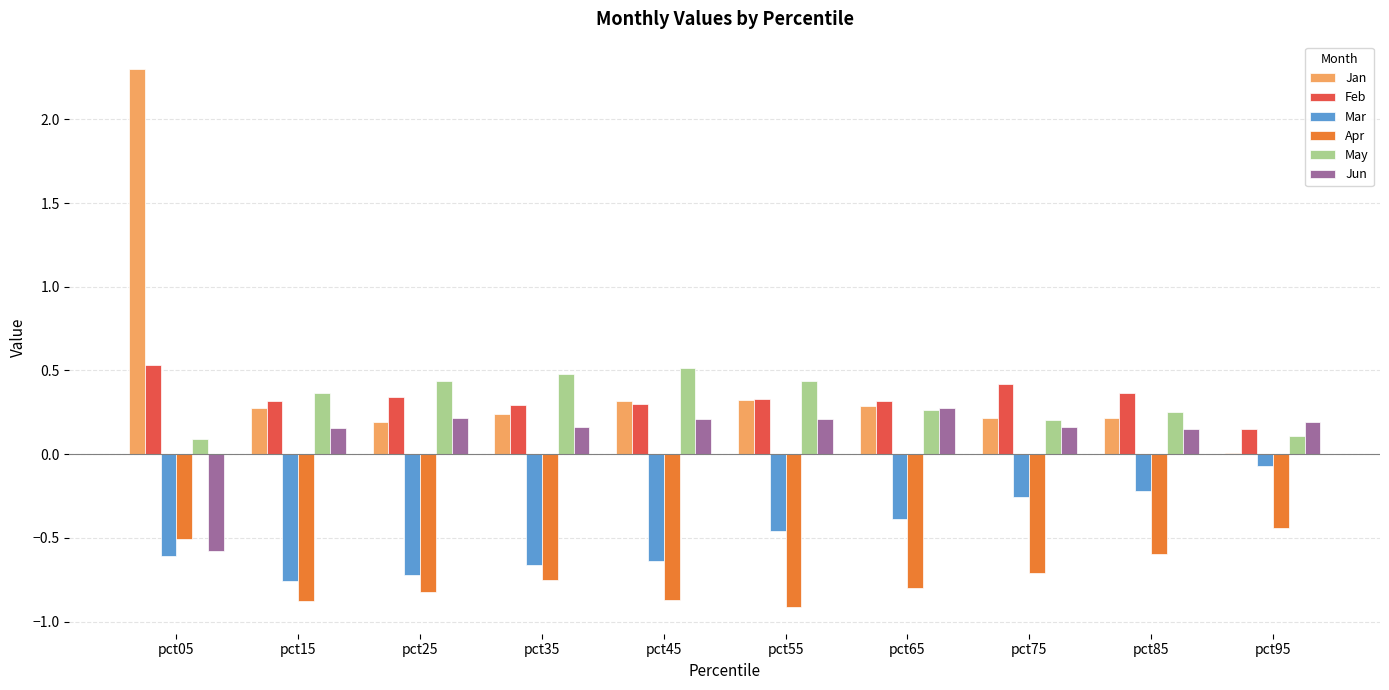

What is the sum of all Mar values?

-4.8